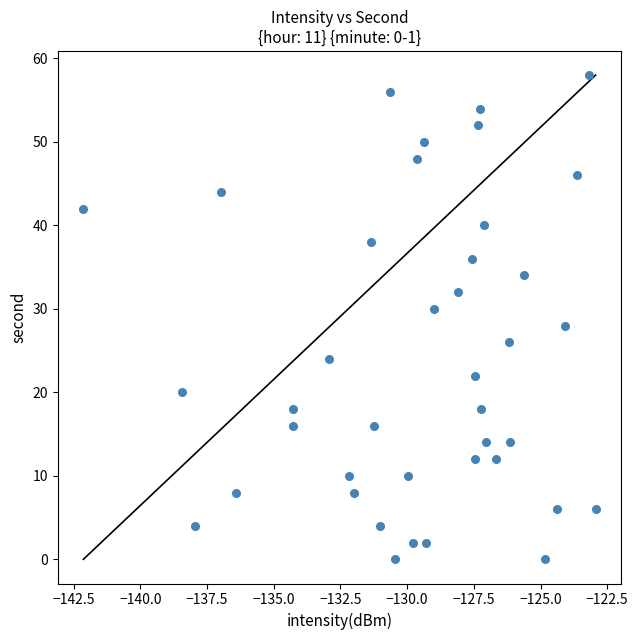

What is the range of Y values (max minus min)?

58